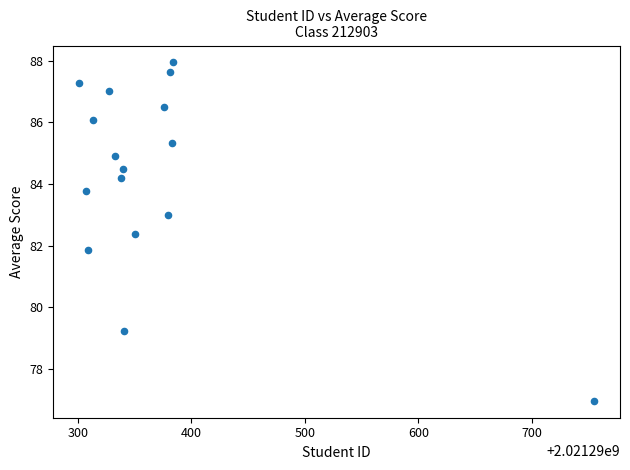

What Y value in the scatter plot is closest to 82?

81.9